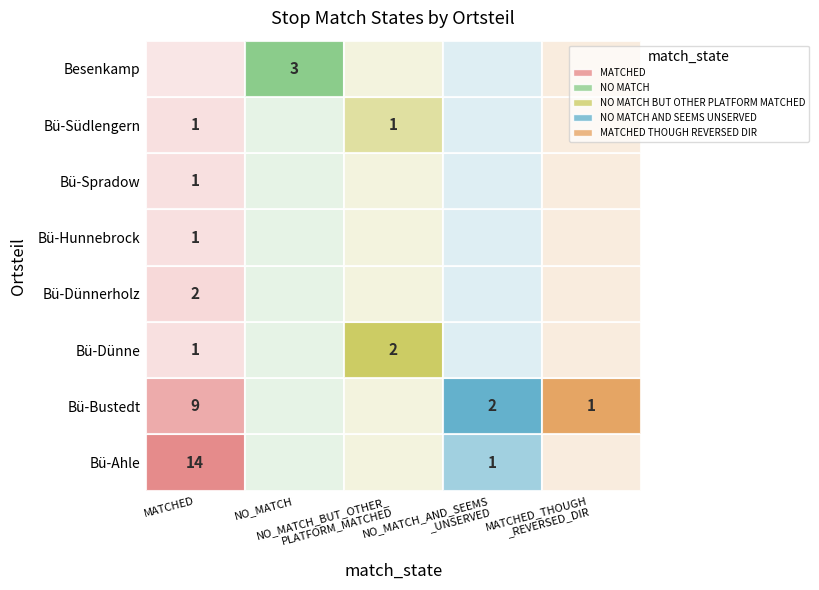

At Besenkamp, list the series in order from smallest to largest.

MATCHED, NO_MATCH_BUT_OTHER_PLATFORM_MATCHED, NO_MATCH_AND_SEEMS_UNSERVED, MATCHED_THOUGH_REVERSED_DIR, NO_MATCH